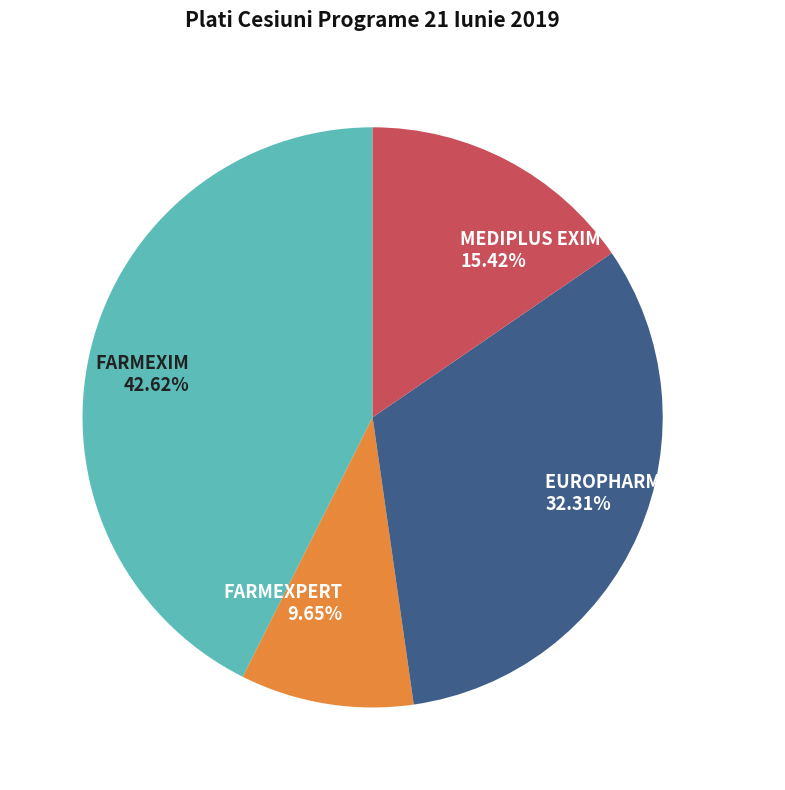

Rank the categories by value from lowest to highest.

FARMEXPERT, MEDIPLUS EXIM, EUROPHARM HOLDING SA, FARMEXIM